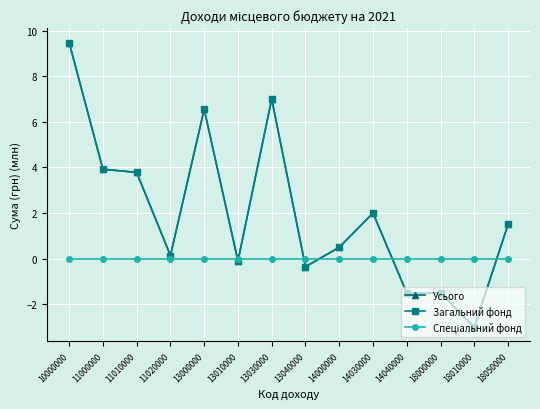

What is the difference between the highest and lowest values at 11020000?

0.1